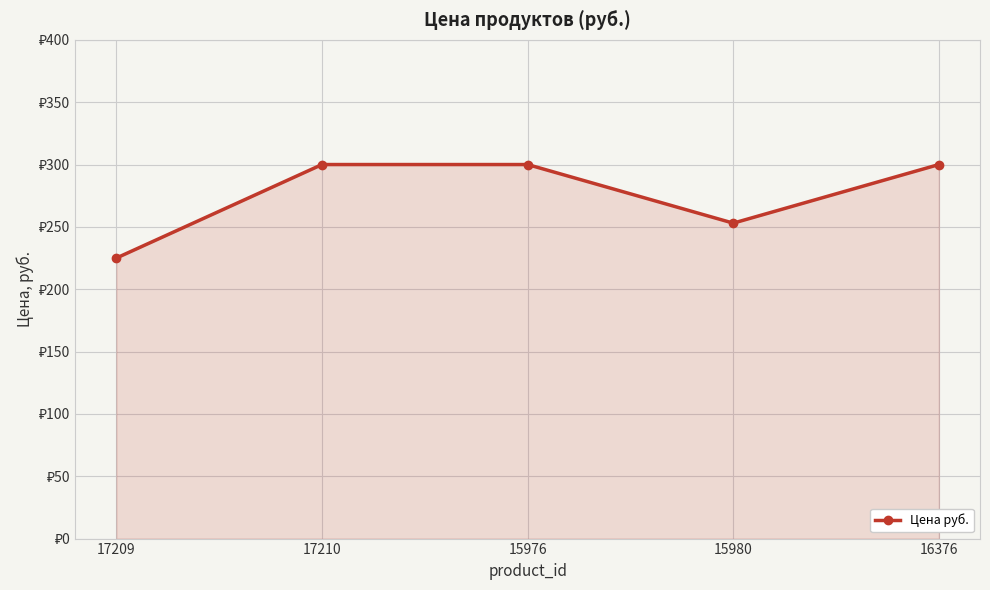

Is this an area chart (filled region under the line)?

Yes